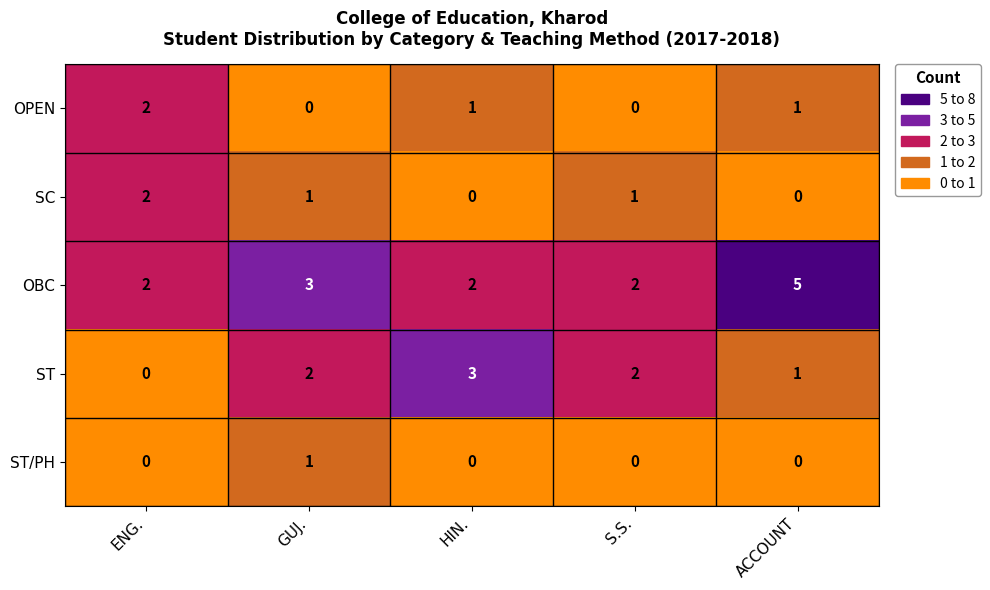

How many categories are shown in the chart?

5